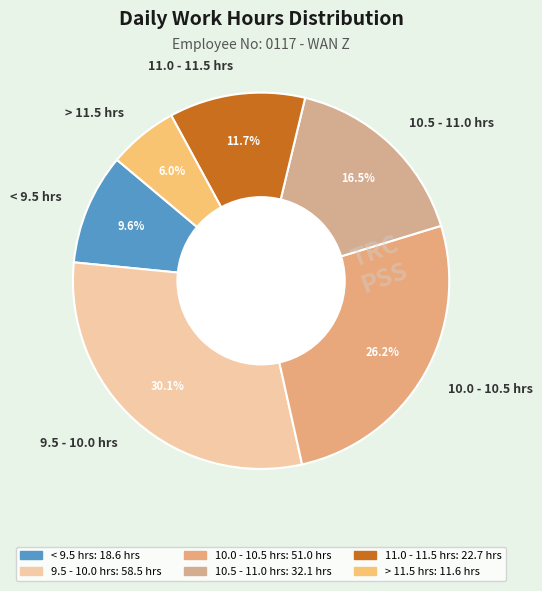

Do 10.0 - 10.5 hrs and 11.0 - 11.5 hrs together represent more than half of the pie?

No